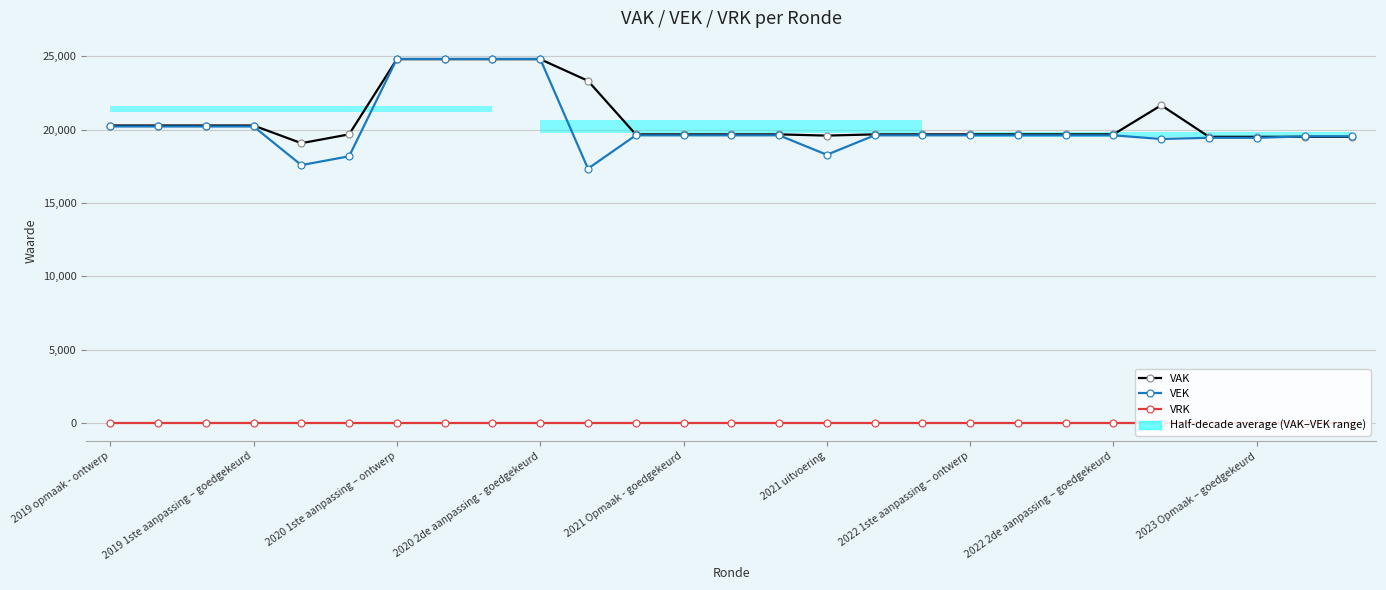

Is the value of VEK at 2019 opmaak - ontwerp greater than the value of VAK at 20?

Yes